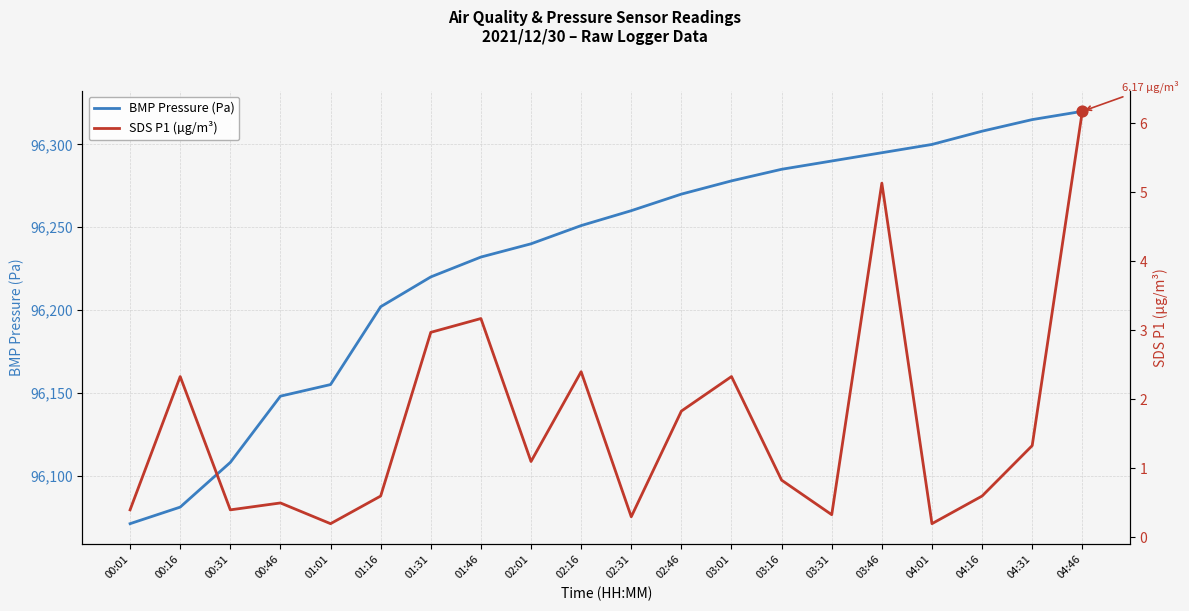

Which series contains the lowest Y value?

SDS P1 (µg/m³)